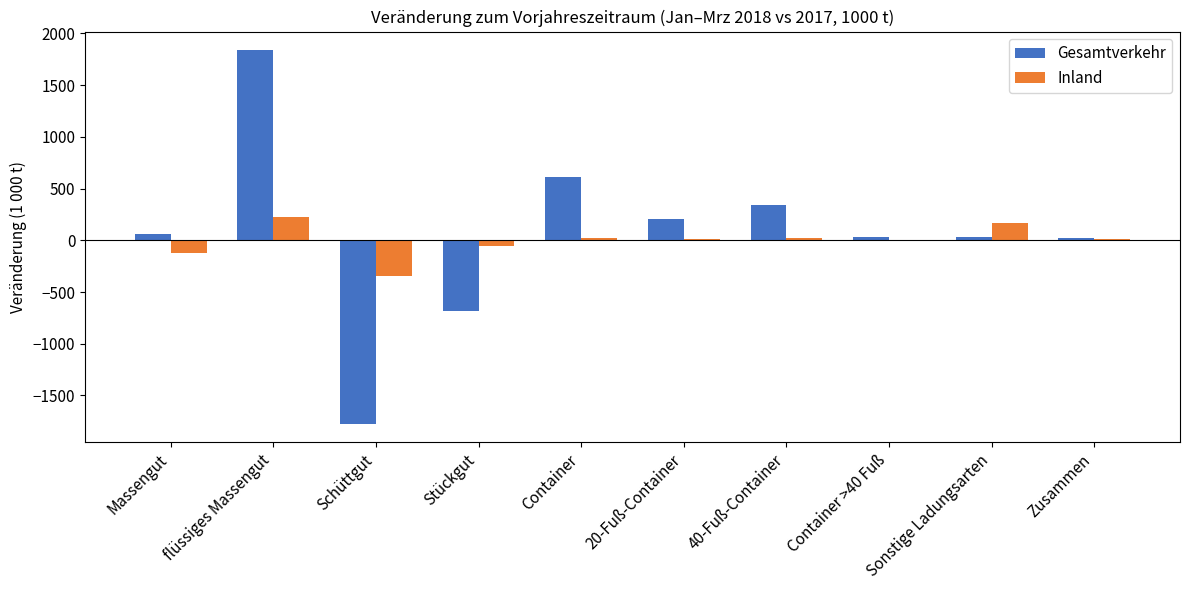

Between flüssiges Massengut and 40-Fuß-Container, which series saw the biggest shift?

Gesamtverkehr